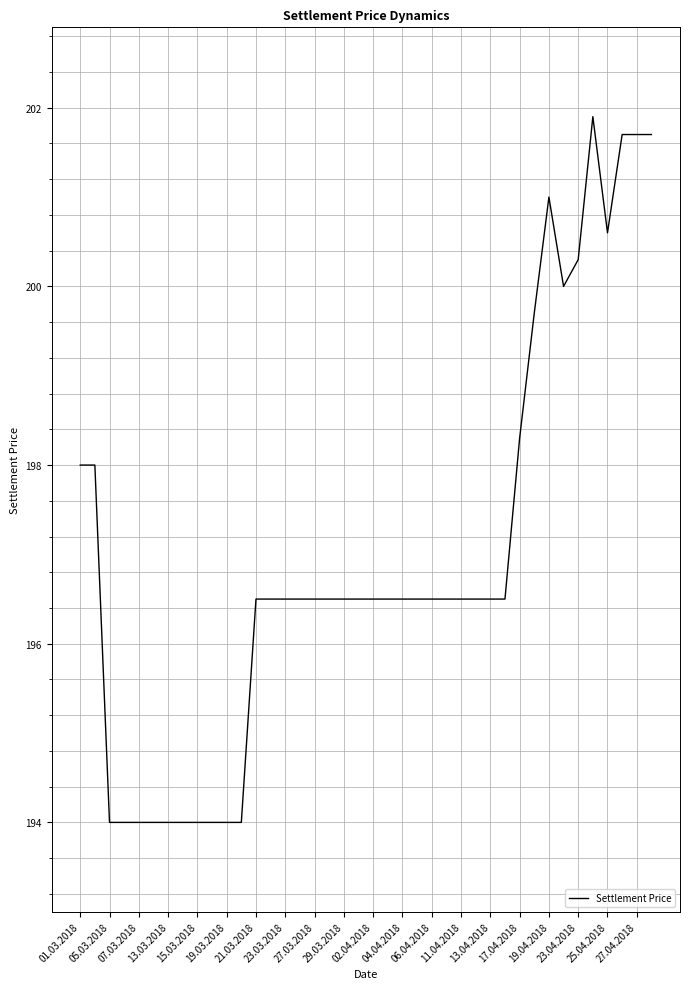

What is the maximum value shown in the chart?

201.9